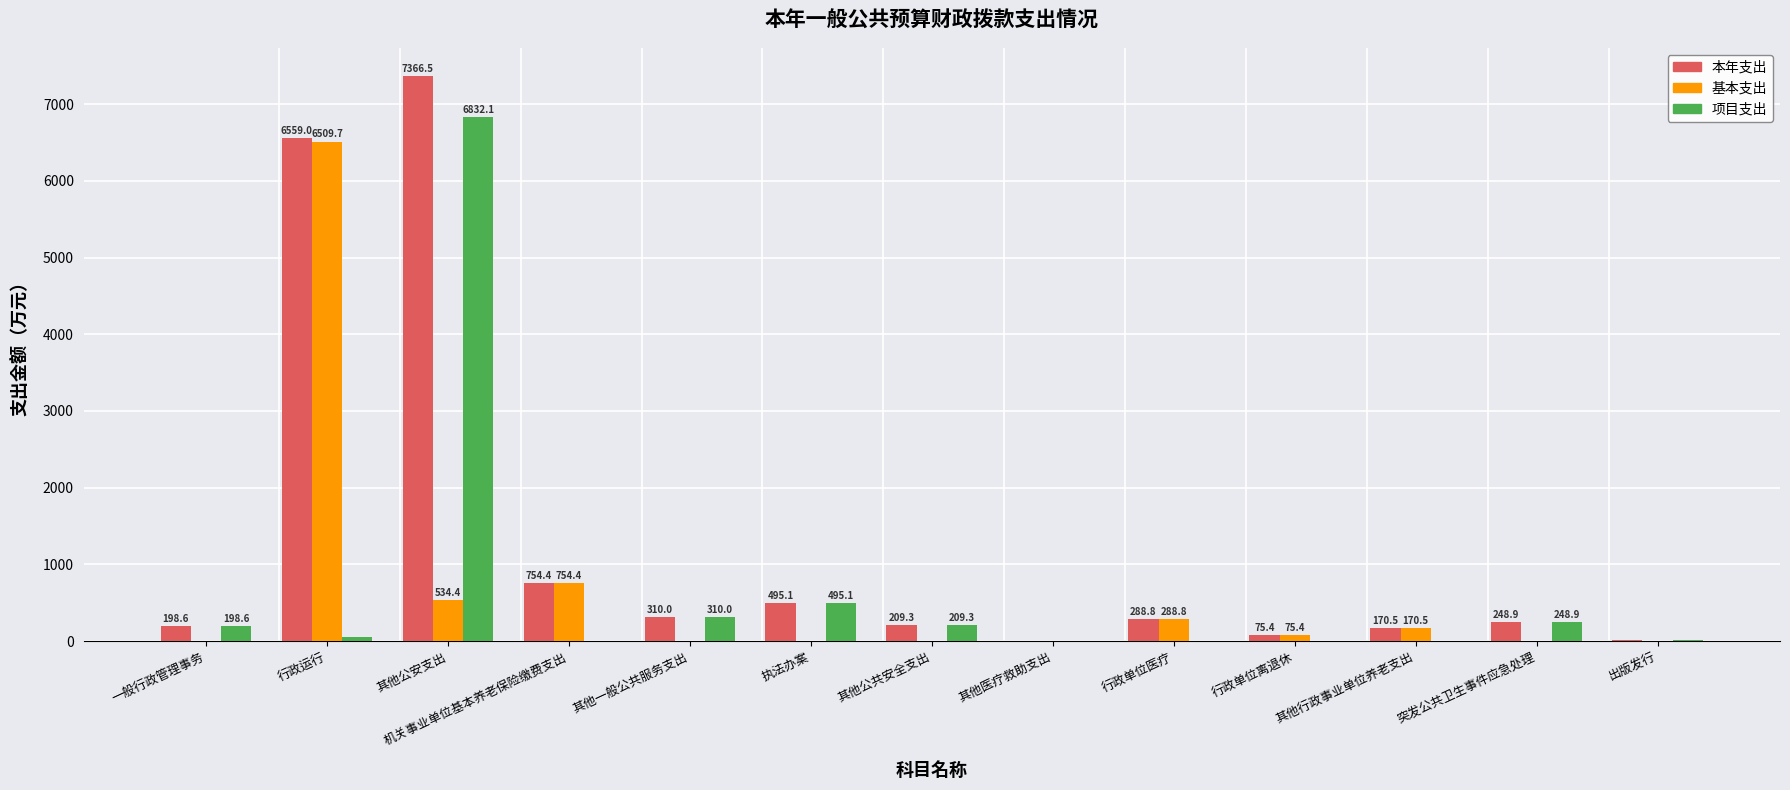

What are all the series names shown in the legend?

本年支出, 基本支出, 项目支出